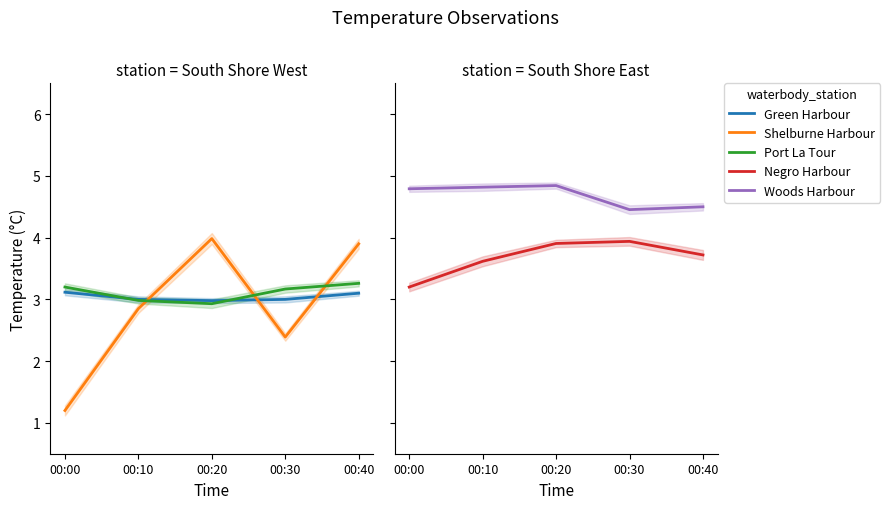

At which label does Port La Tour-Taylors Rock first exceed 3?

00:00